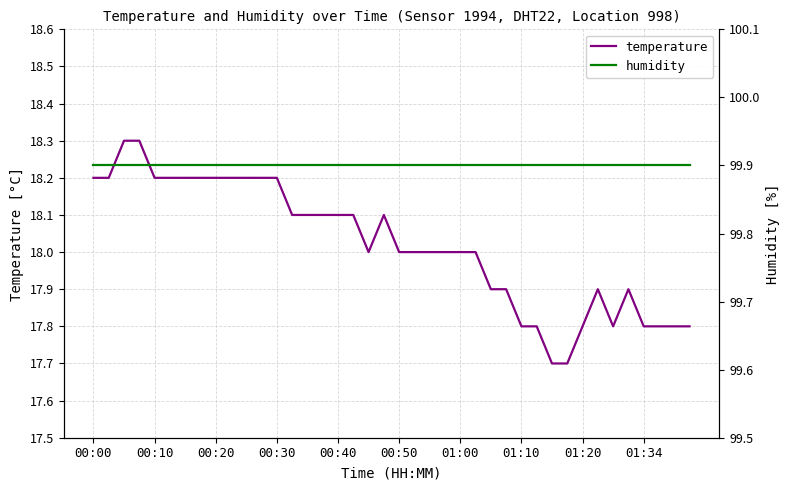

What is the difference between the highest and lowest values at 11?

81.7